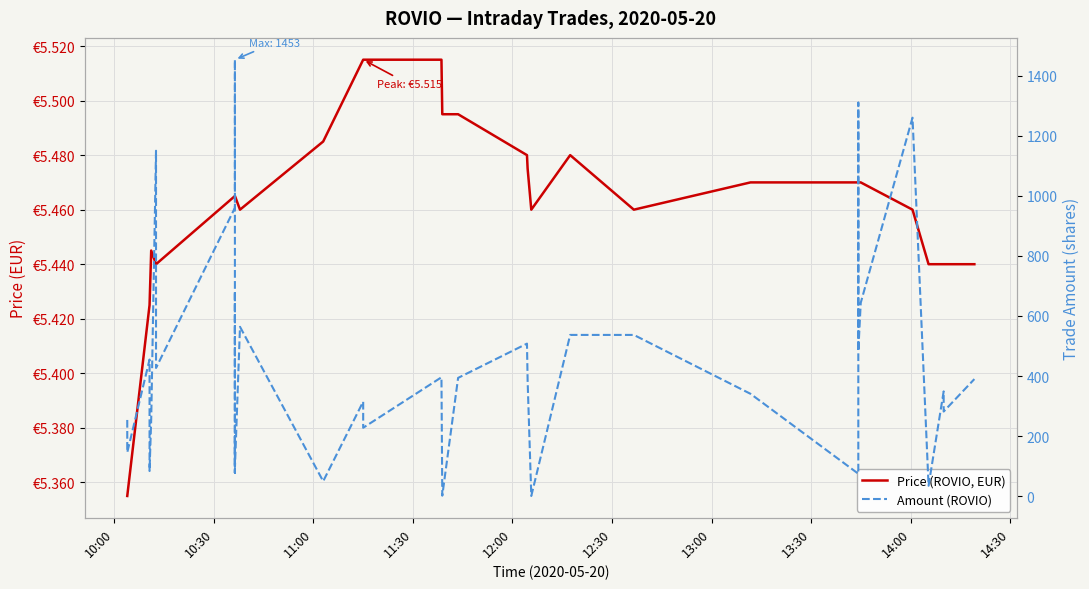

True or false: Amount (ROVIO) has more than 2 interior local peaks.

True